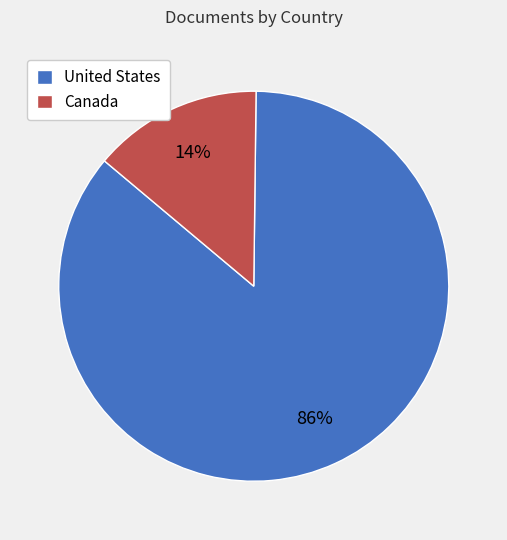

Is Canada the majority of the pie?

No